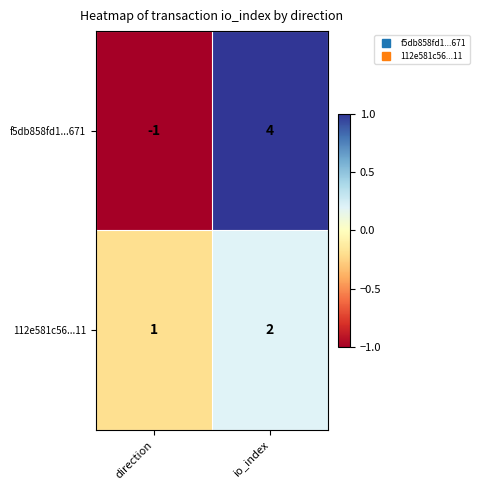

How many distinct data groups are displayed?

2